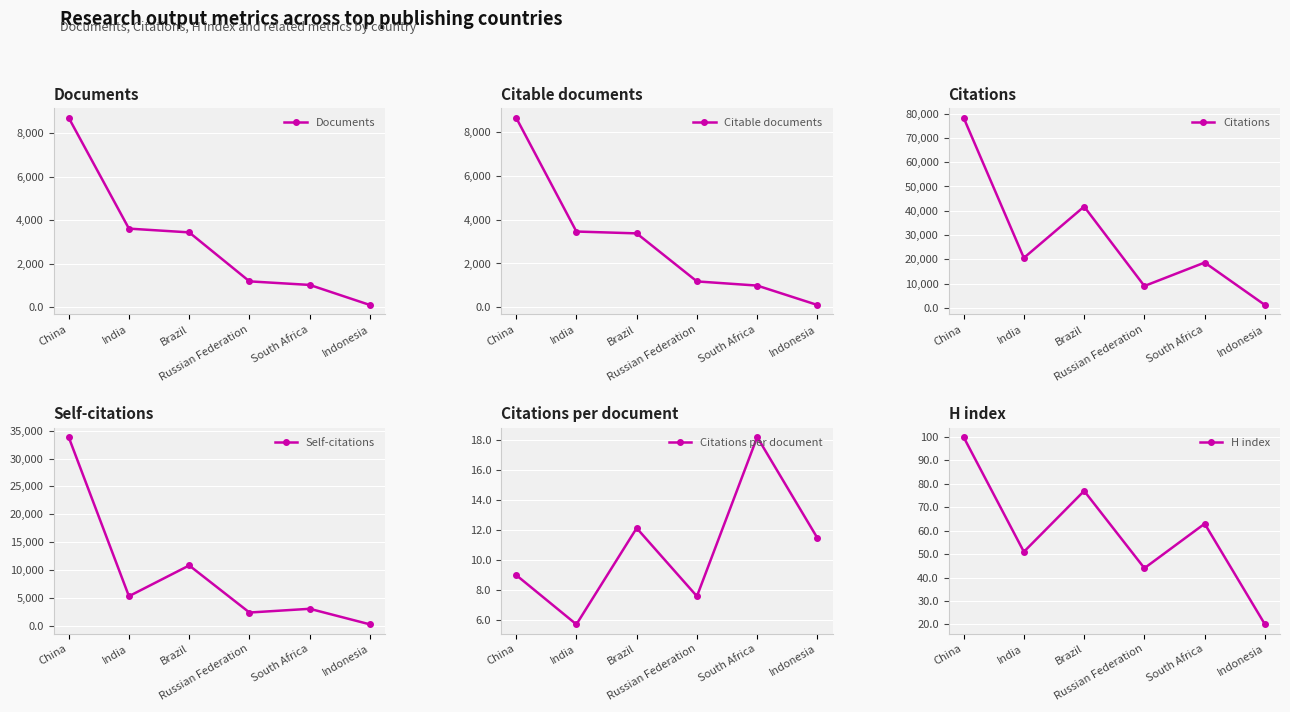

How many categories are shown in the chart?

6